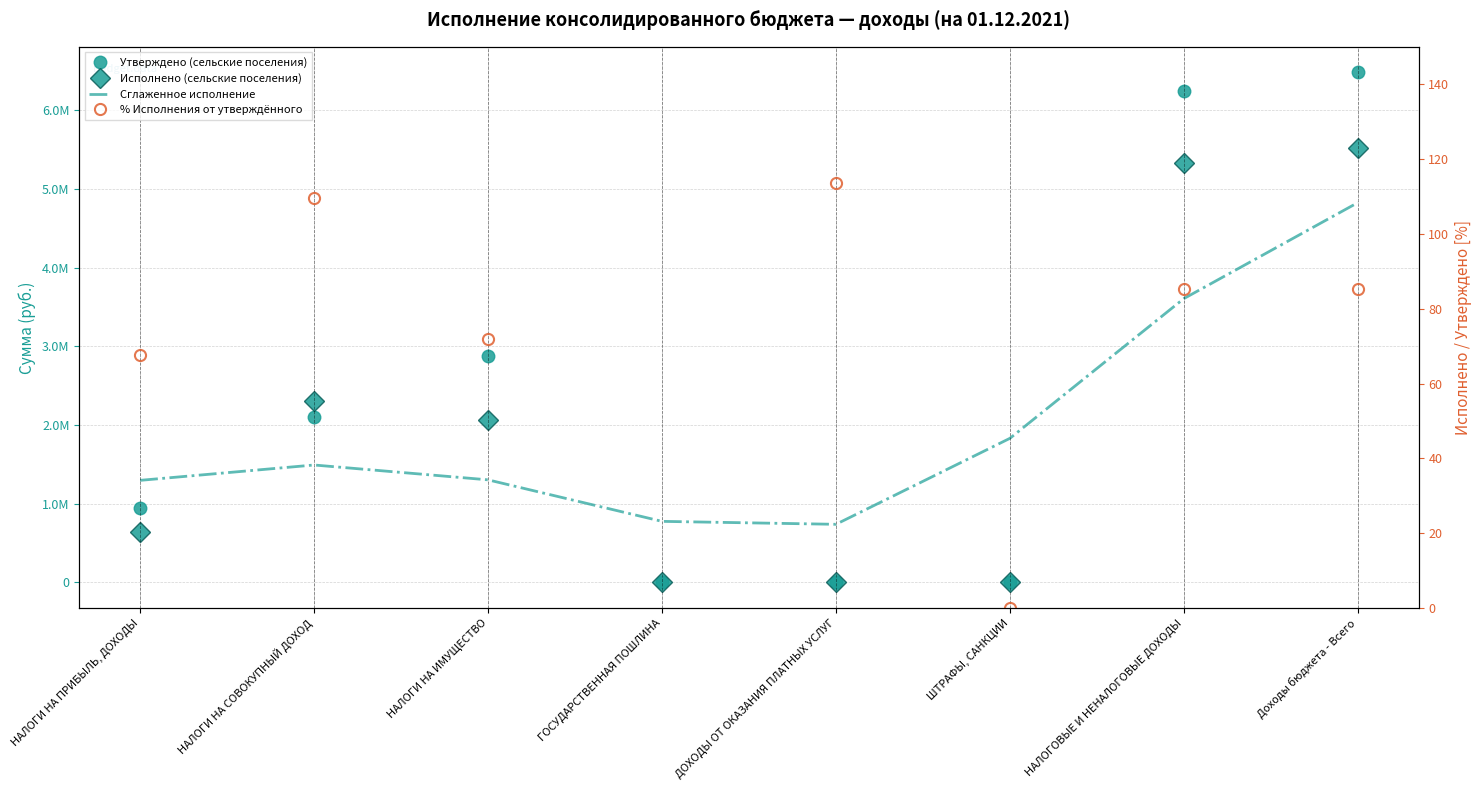

True or false: Утверждено (сельские поселения) and % Исполнения от утверждённого intersect in this chart.

False